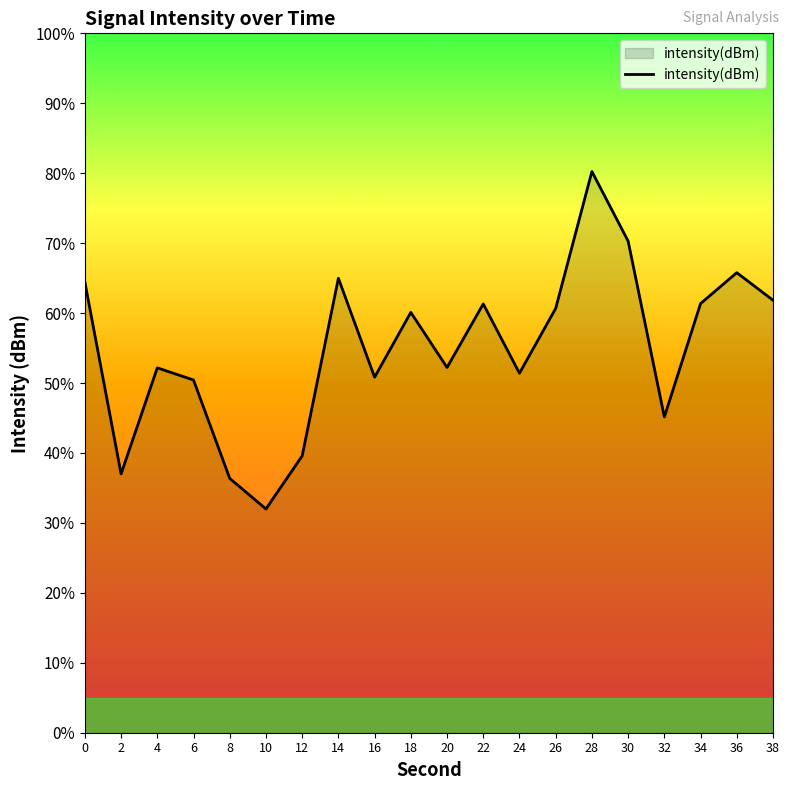

True or false: the data shows 93.4 at 20.

False